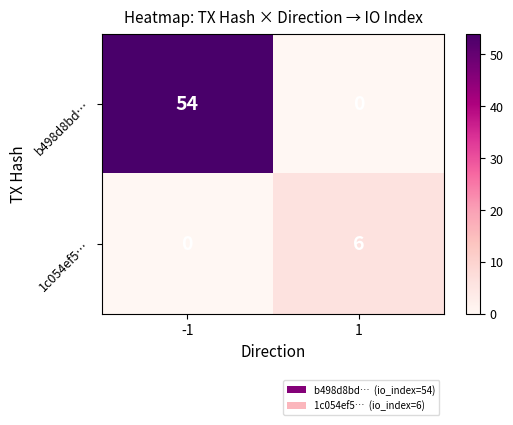

What is the approximate value of 1c054ef5… at 1?

6